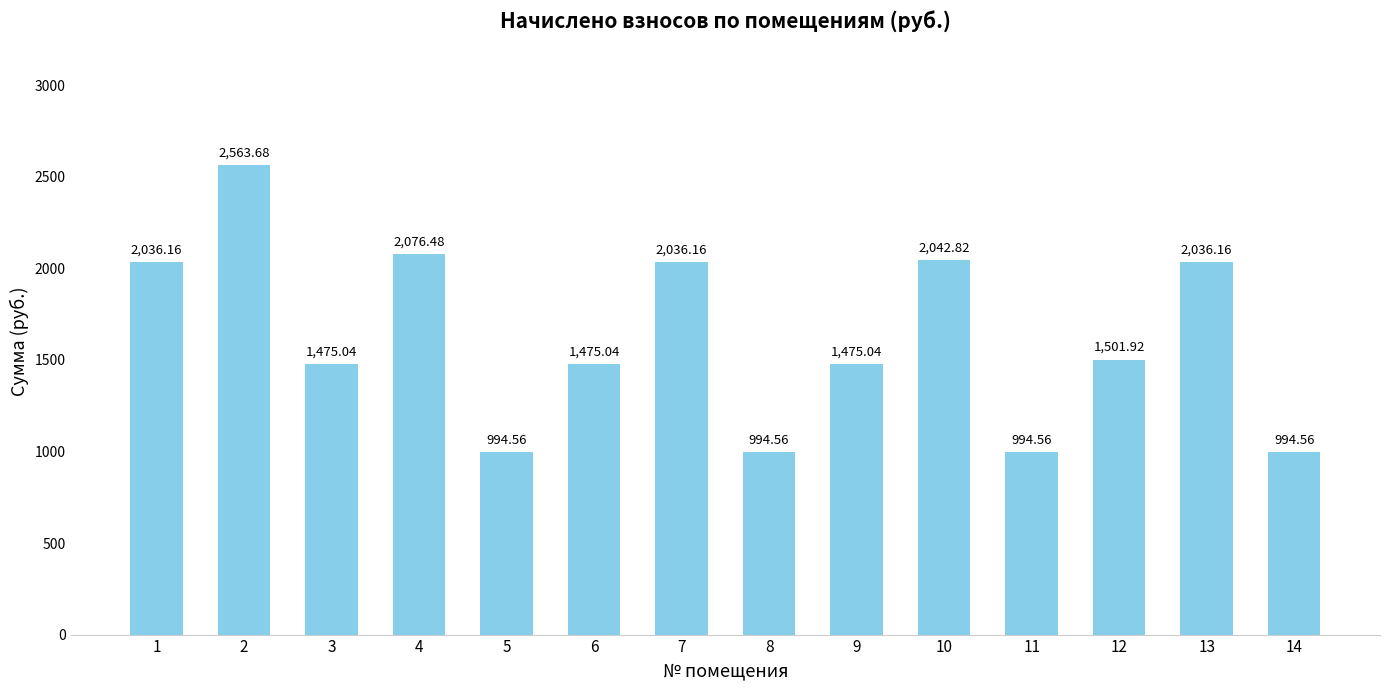

What is the average value?

1621.2